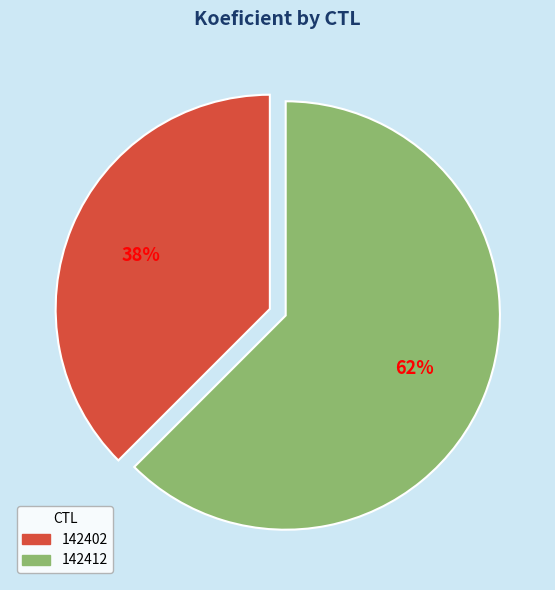

How many segments does this pie chart have?

2